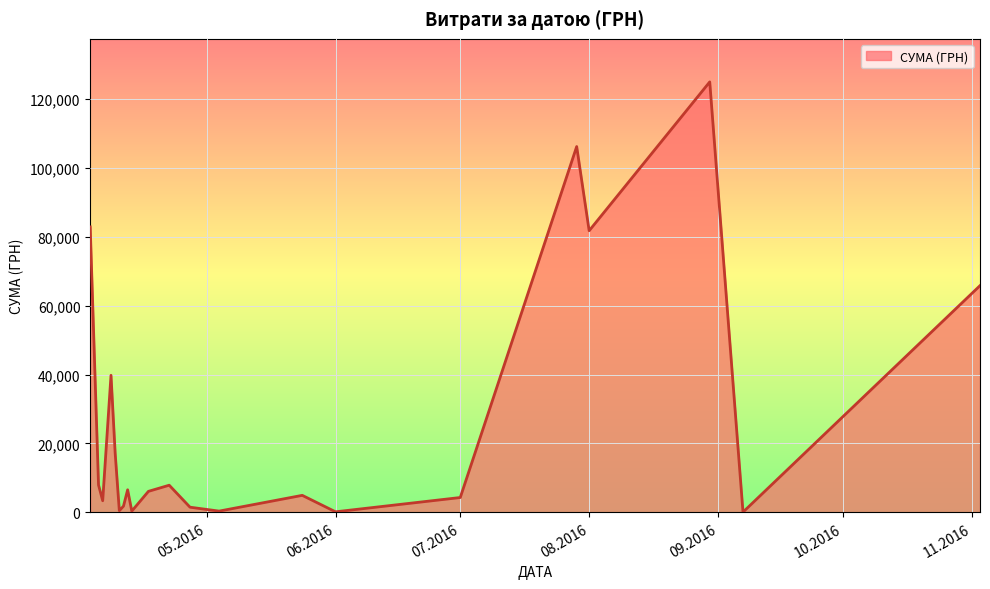

What is the difference between the maximum and minimum values?

124820.3